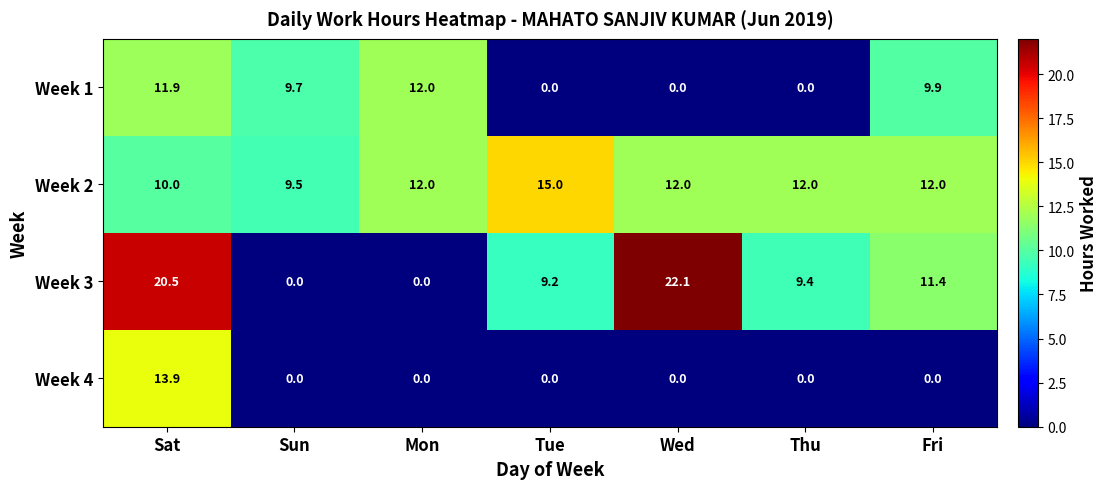

Where is Week 3 nearest to the value 11?

Fri